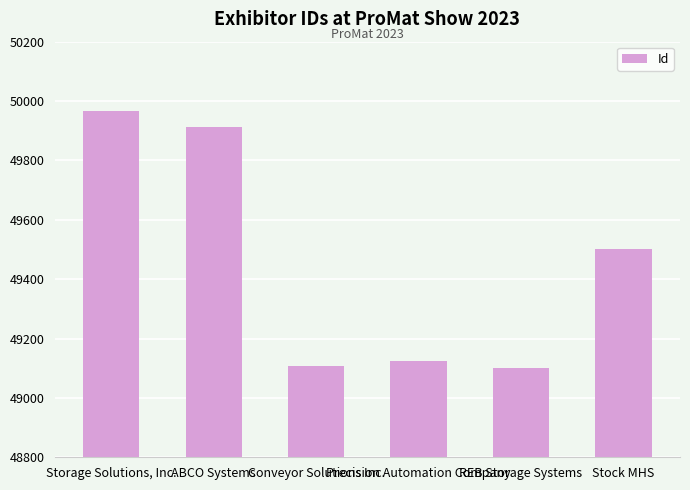

List the labels in order of value, largest first.

Storage Solutions, Inc., ABCO Systems, Stock MHS, Precision Automation Company, Conveyor Solutions Inc., REB Storage Systems